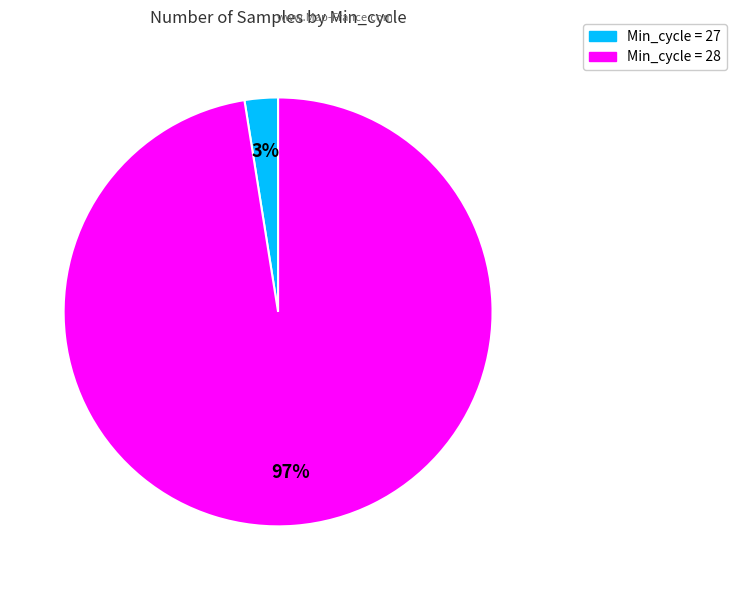

Is there a majority slice in this chart?

Yes